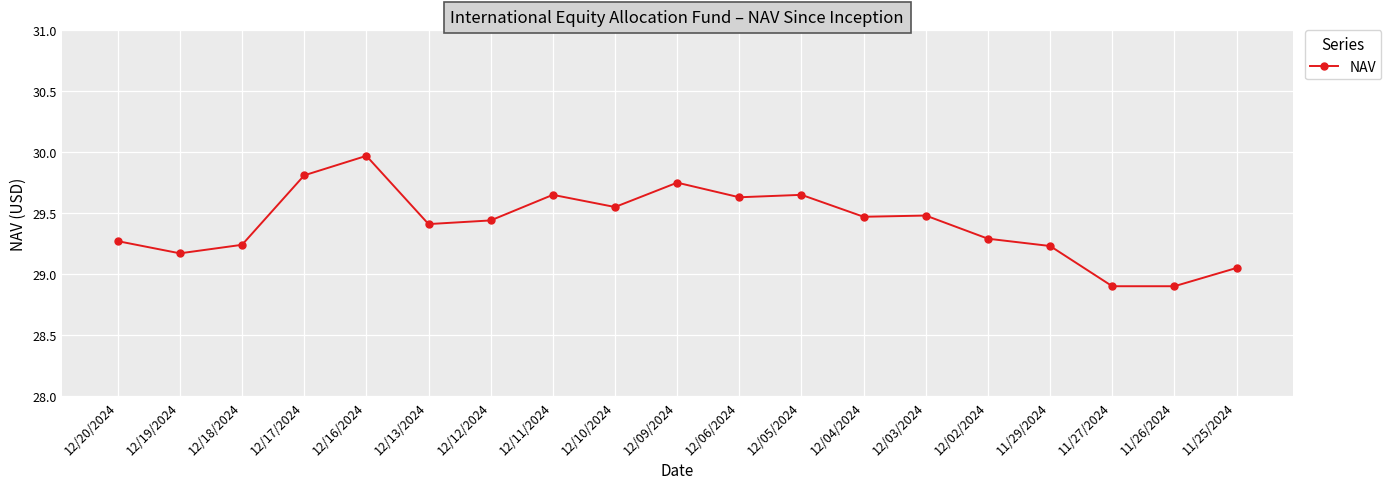

The value at 12/04/2024 is 11.9. True or false?

False